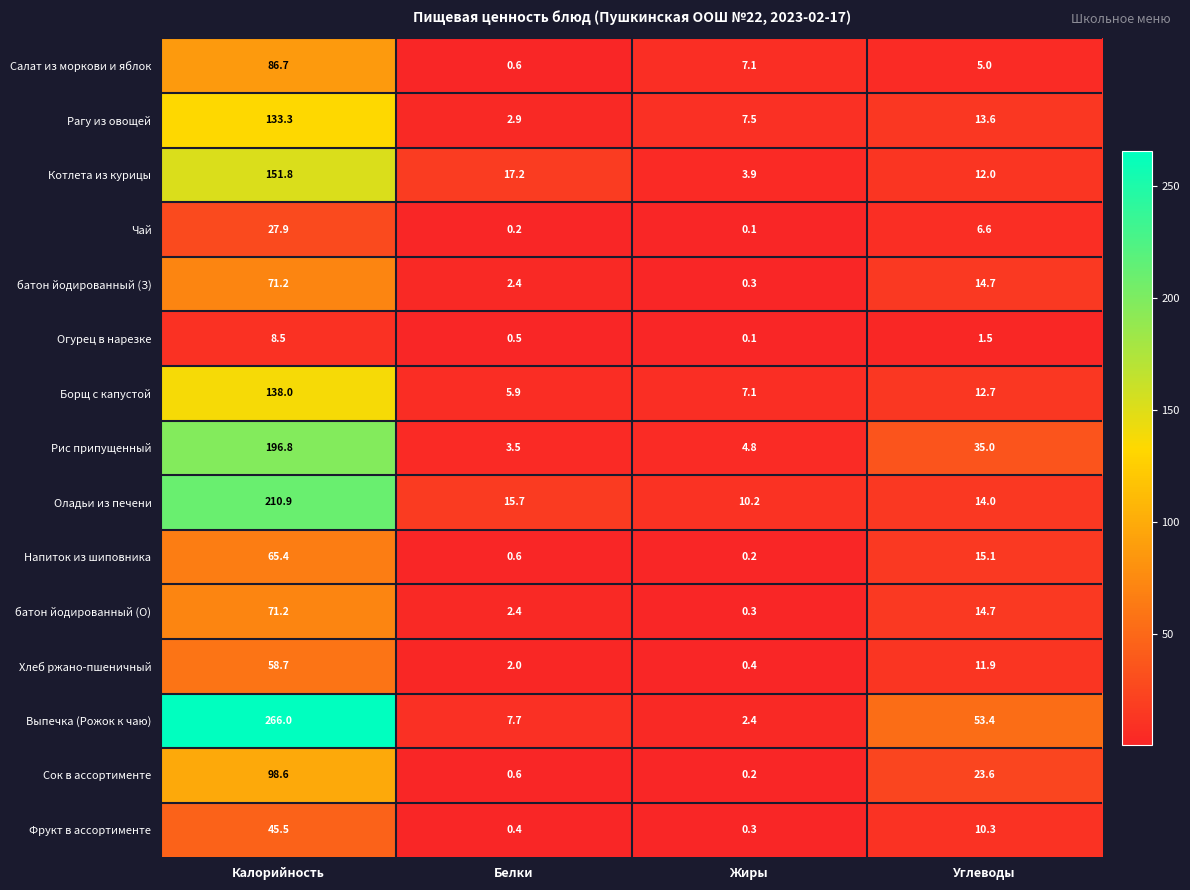

What is the sum of the Хлеб ржано-пшеничный values at Белки and Калорийность?

60.7